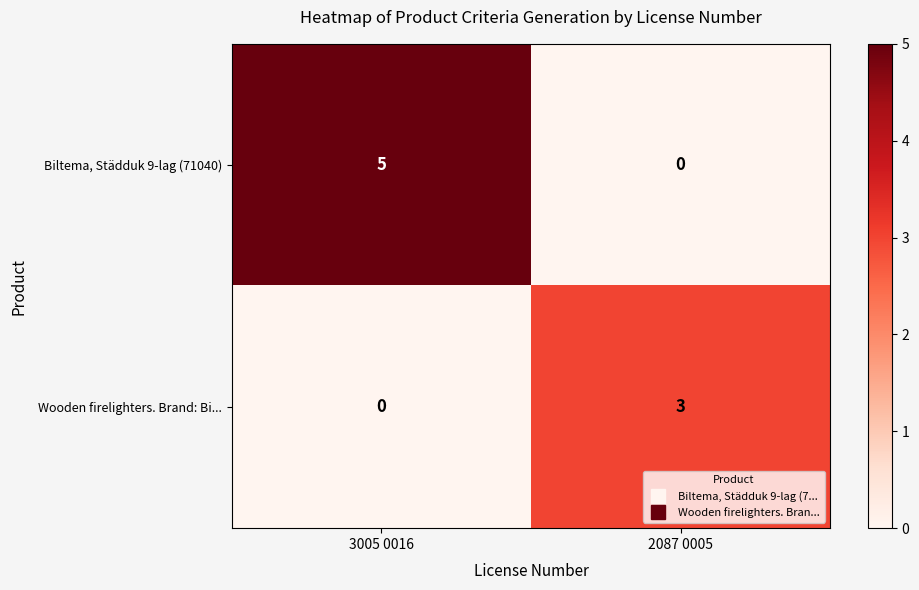

Is the value of Biltema, Städduk 9-lag (71040) at 3005 0016 greater than the value of Wooden firelighters. Brand: Bi... at 2087 0005?

Yes